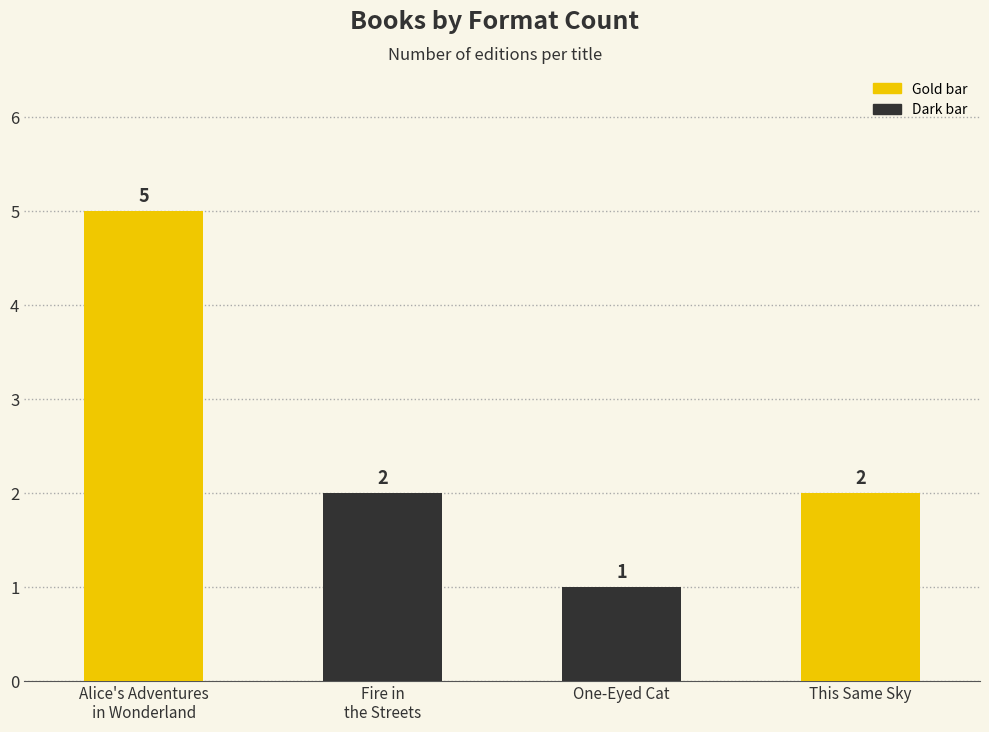

What is the label of the 3rd bar from the left?

One-Eyed Cat